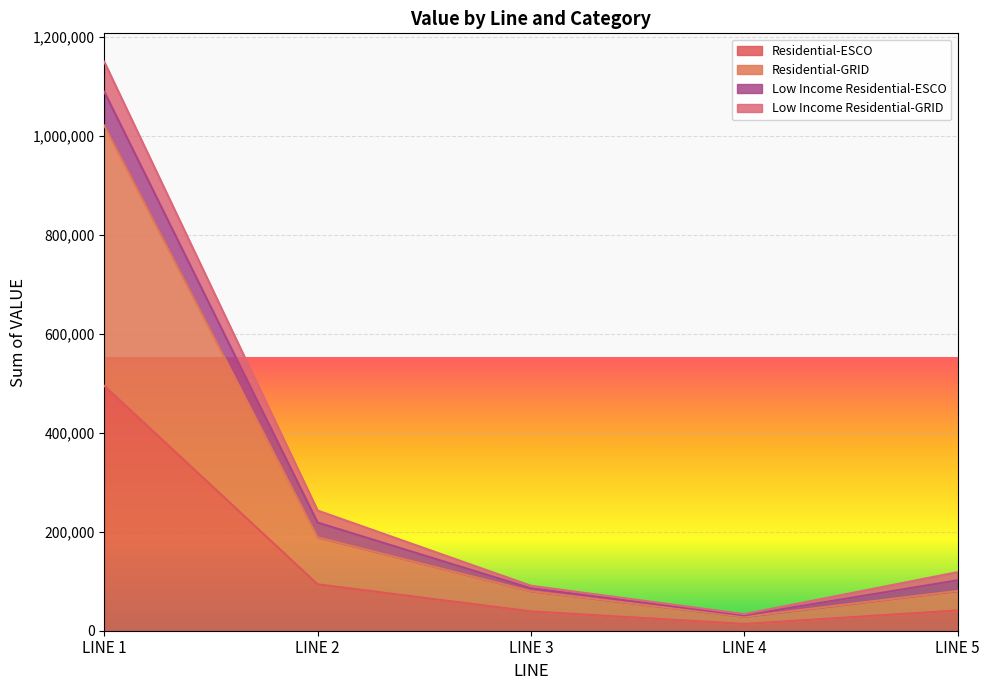

At which category is the sum across all series the highest?

LINE 1